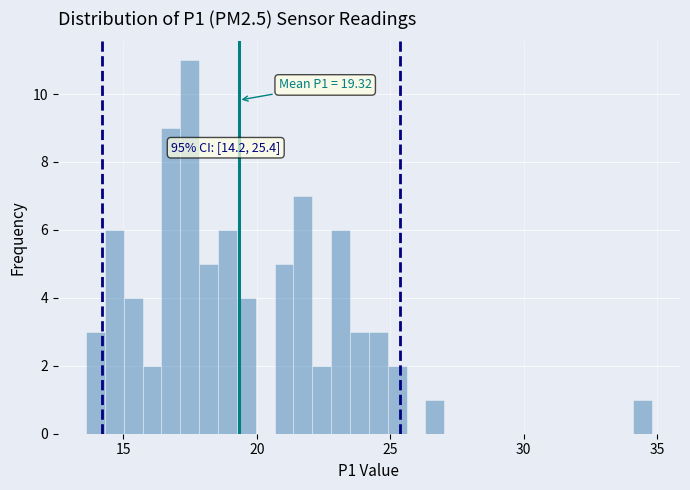

Read against the x-axis, roughly where is the centre of the tallest bar?

17.5